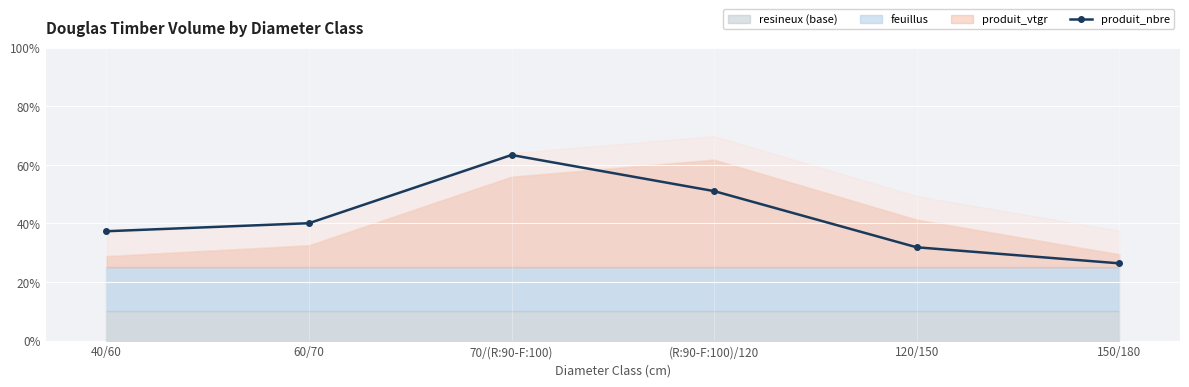

How many lines are shown in the chart?

1